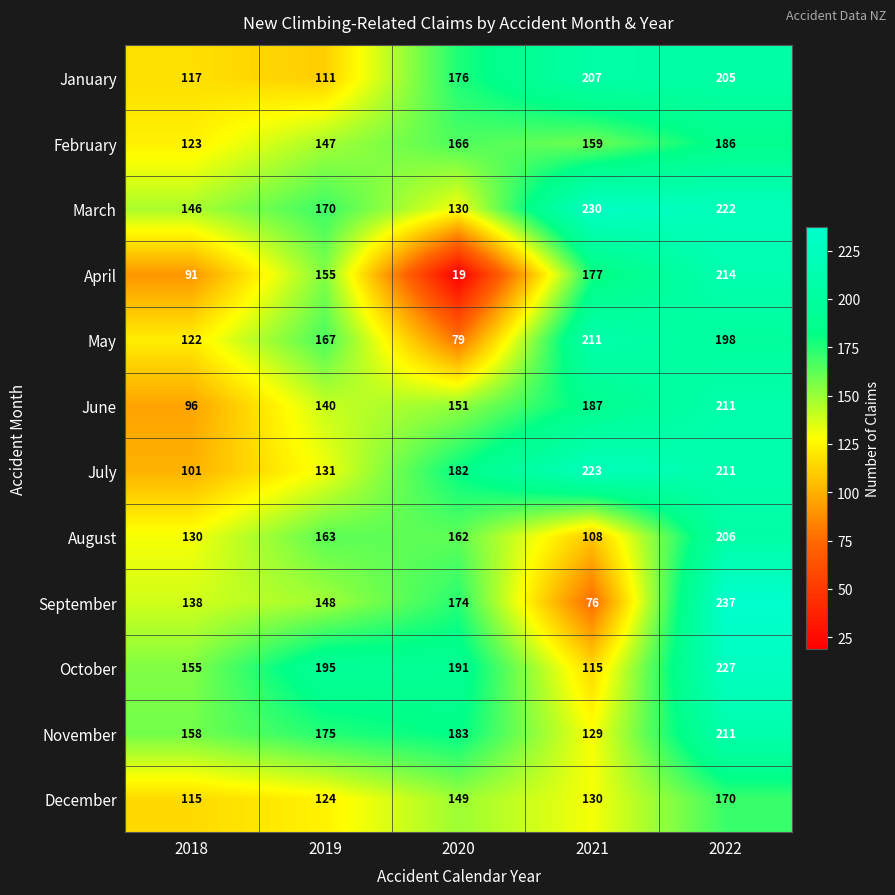

True or false: March has a value of 34 at 2018.

False